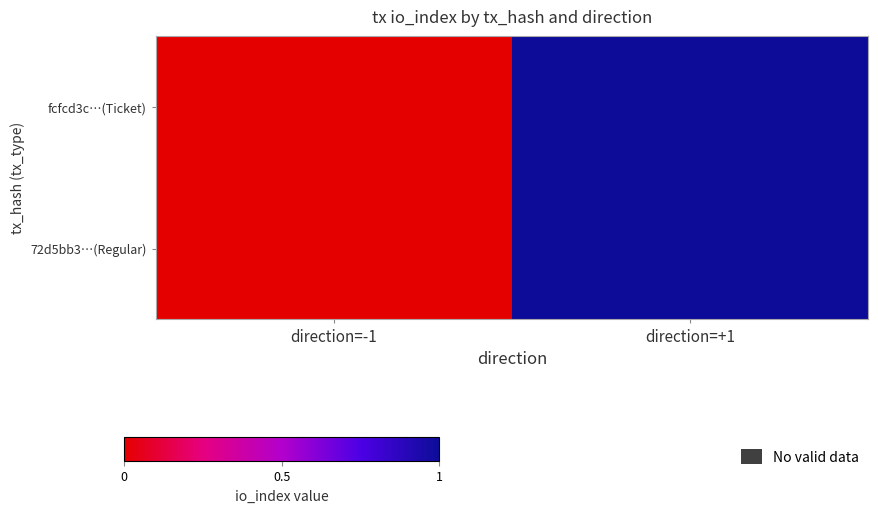

At direction=-1, list the series in order from largest to smallest.

fcfcd3c…(Ticket), 72d5bb3…(Regular)